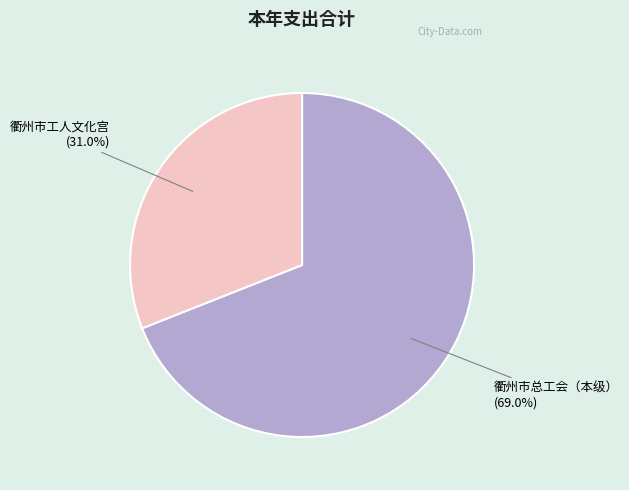

Is there a majority slice in this chart?

Yes